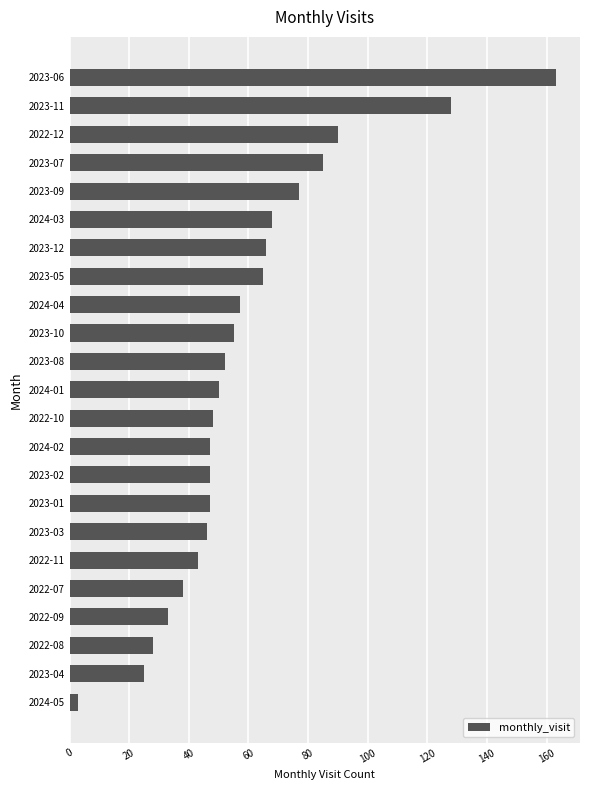

The value at 2023-10 is 15. True or false?

False